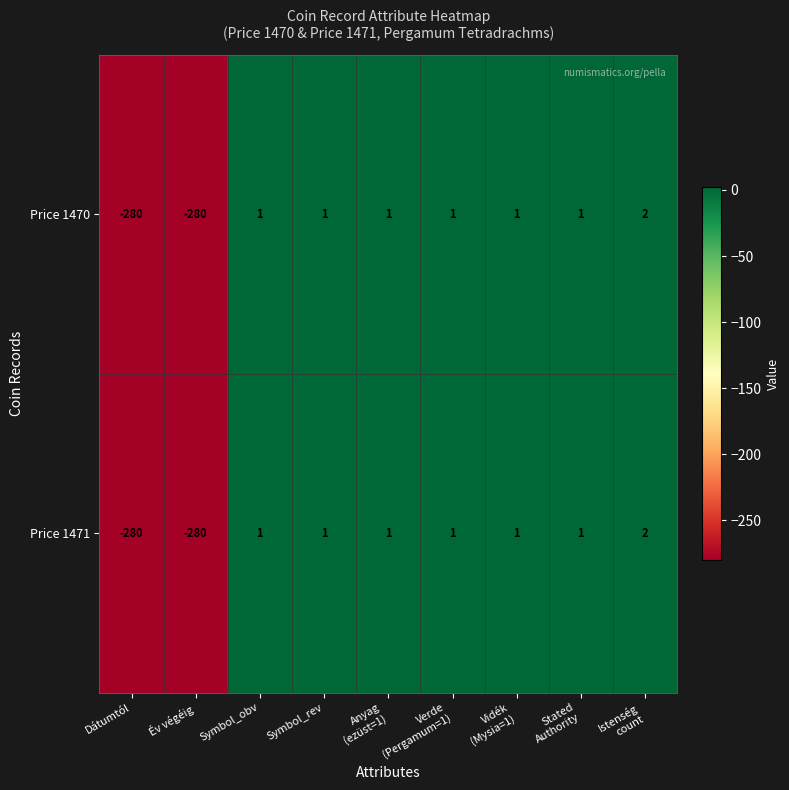

The value of Price 1470 at Dátumtól is -366. True or false?

False